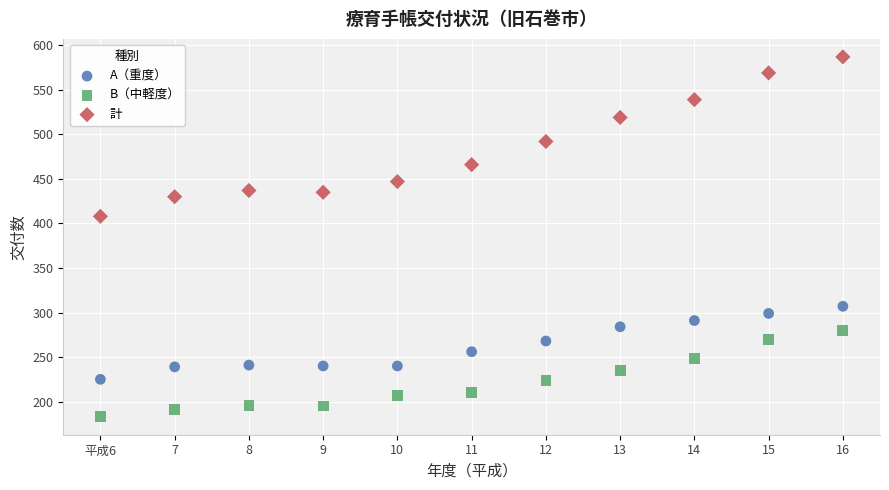

Which series reaches the minimum Y coordinate?

B（中軽度）